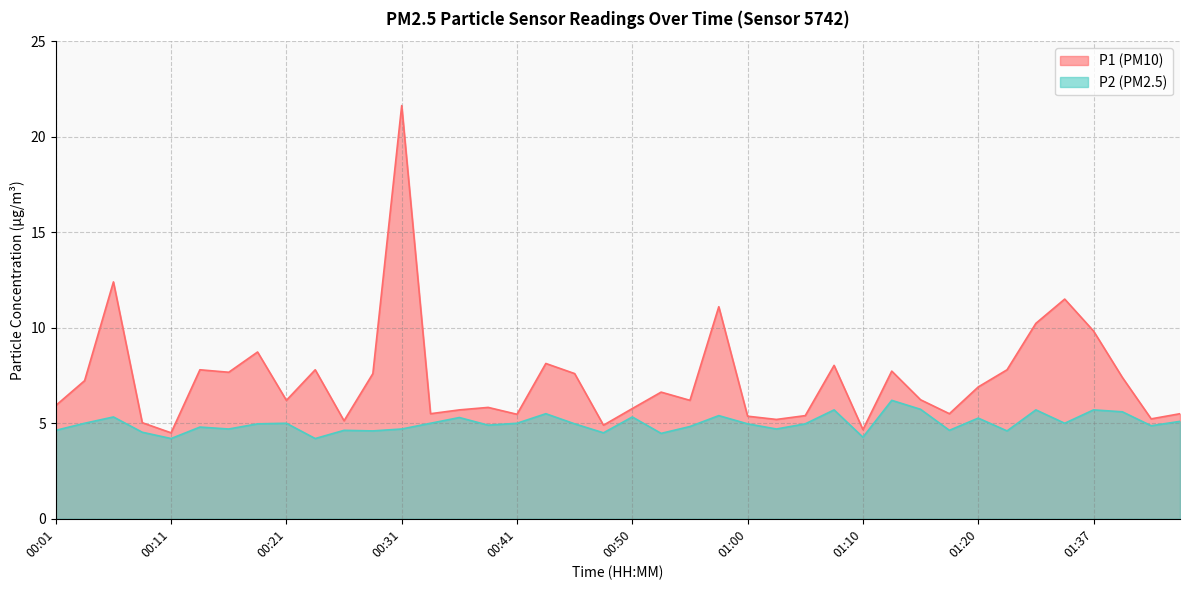

What is the total value across all series at 00:50?

11.1